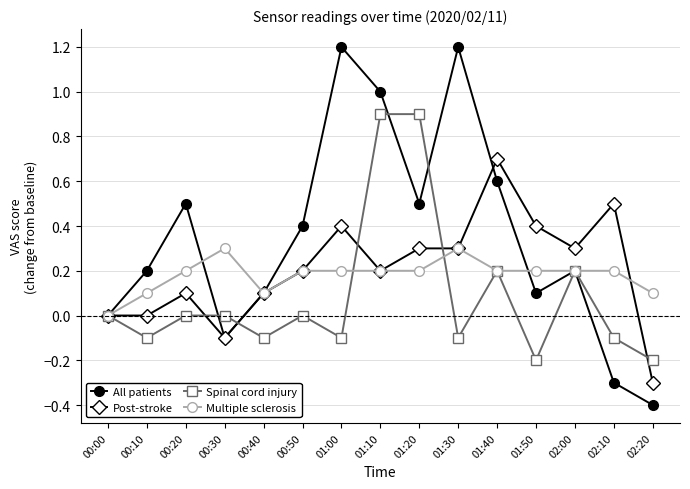

Is the value of All patients at 00:20 greater than the value of Multiple sclerosis at 00:10?

Yes